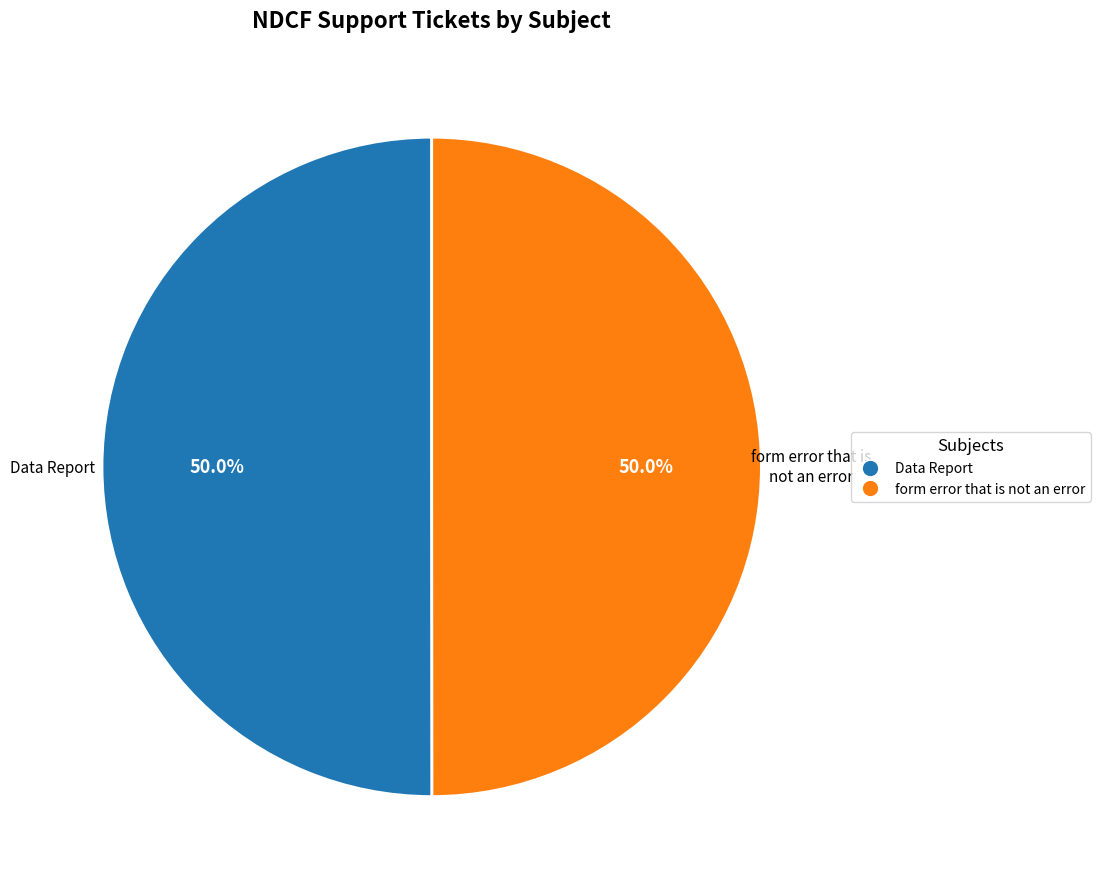

How many segments does this pie chart have?

2